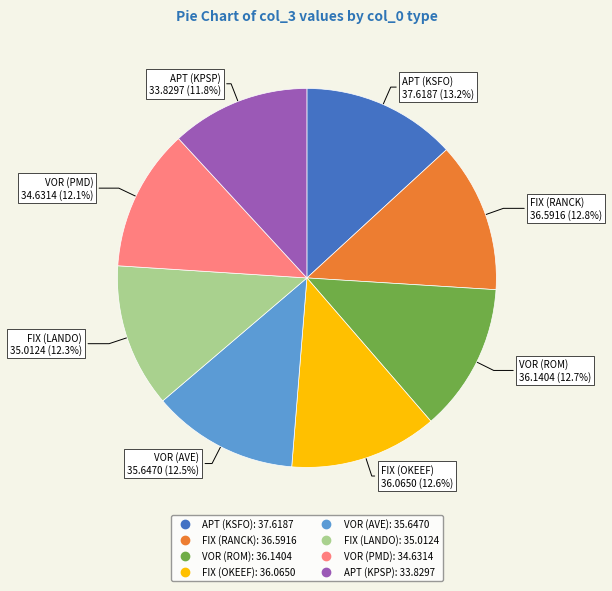

Which has a higher value, FIX (LANDO) or APT (KSFO)?

APT (KSFO)